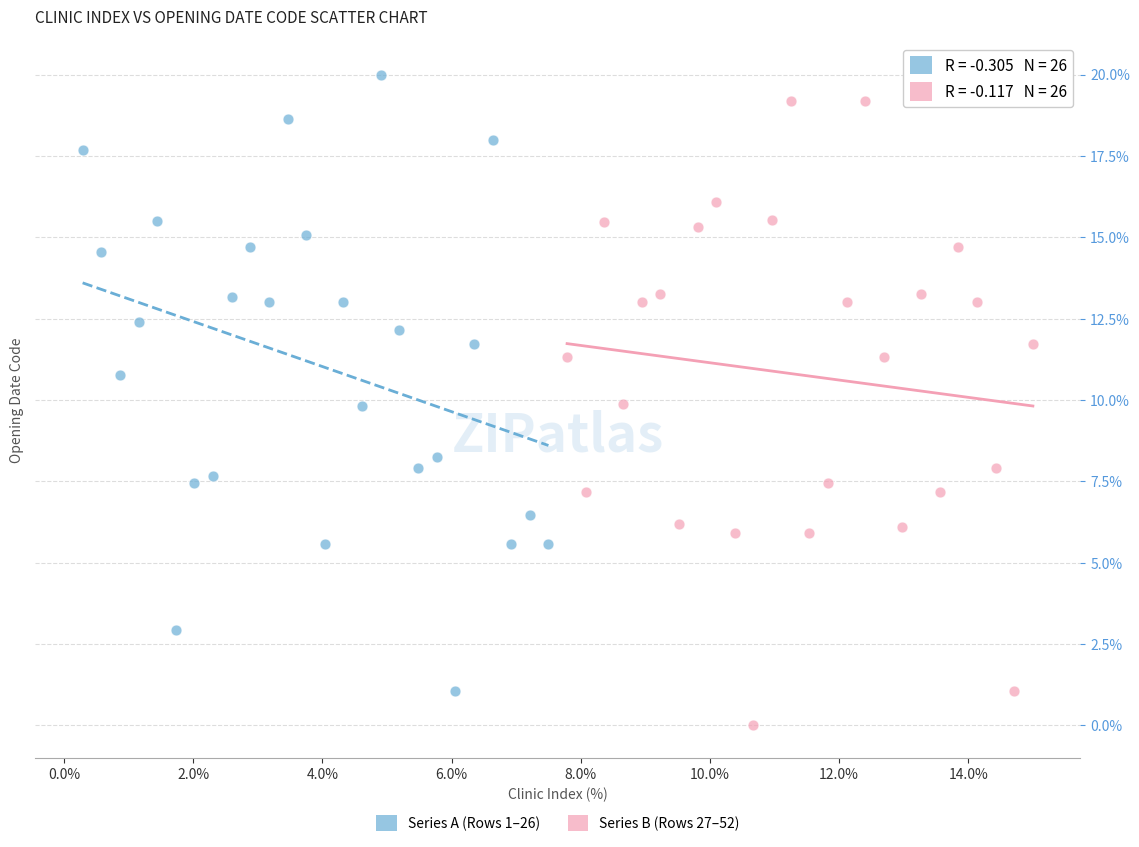

Which series contains the lowest Y value?

Series B (Rows 27–52)